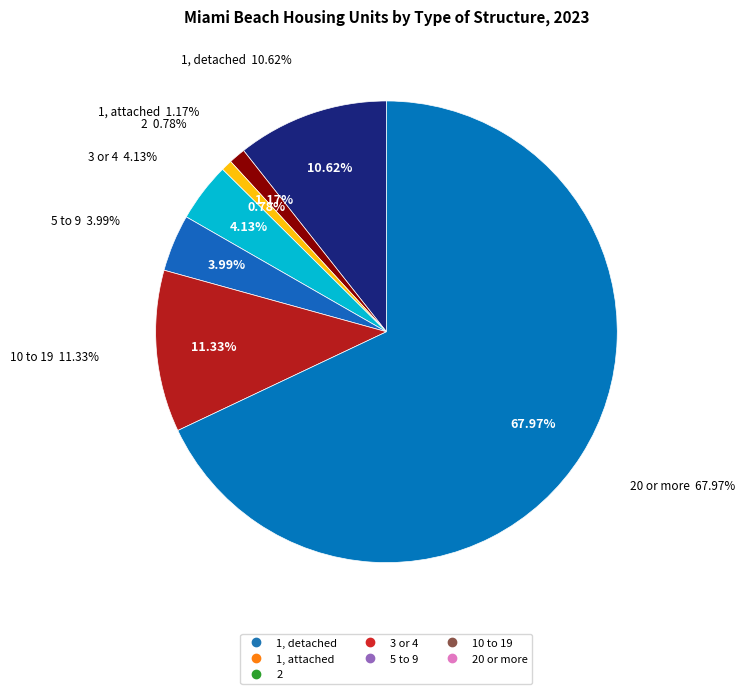

How many segments does this pie chart have?

7